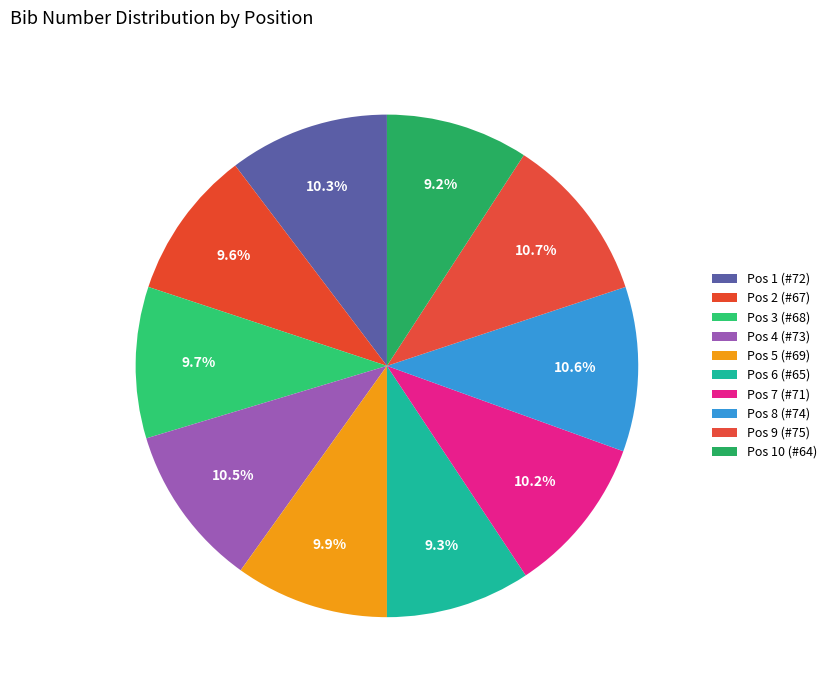

How many segments does this pie chart have?

10